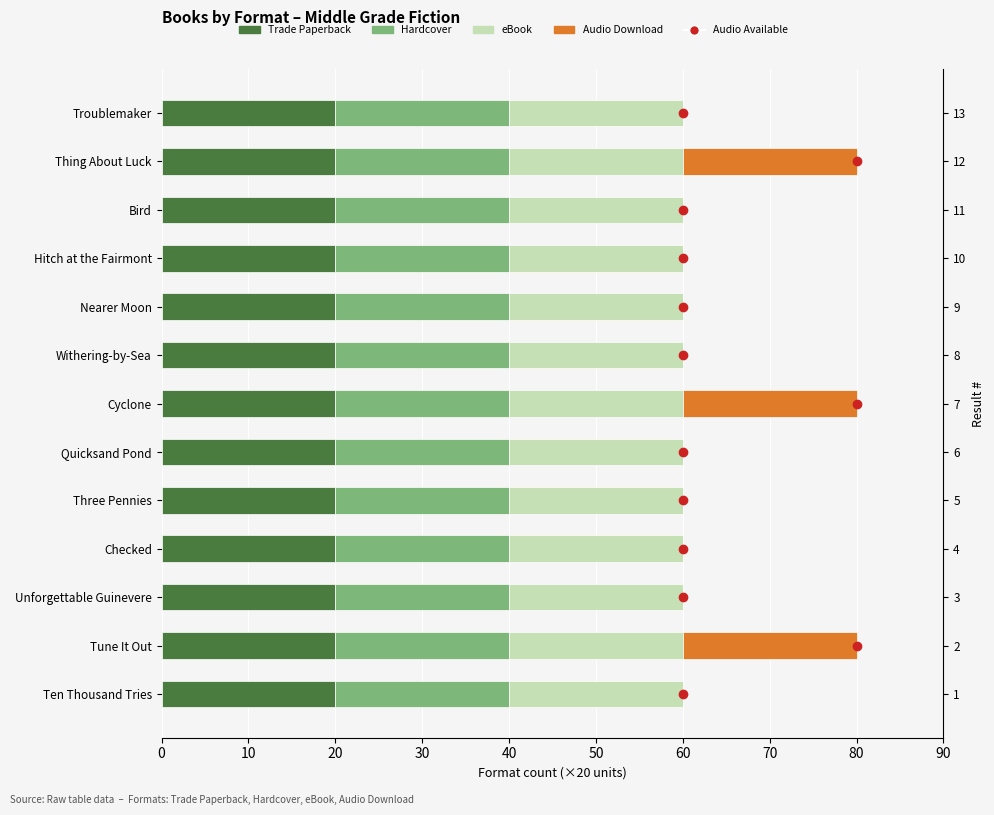

Count the number of categories in the chart.

13